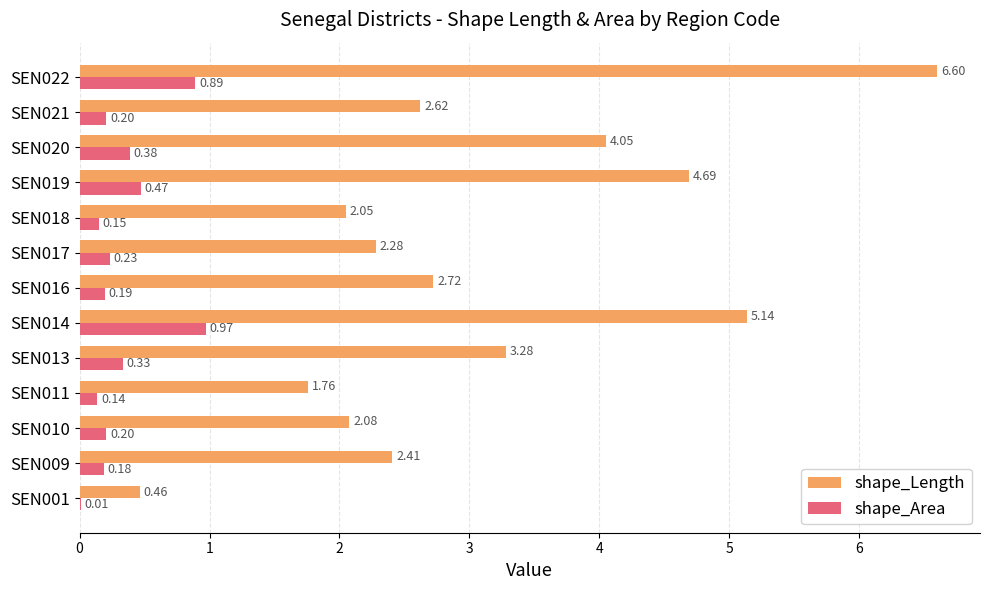

At which category is the sum across all series the highest?

SEN022